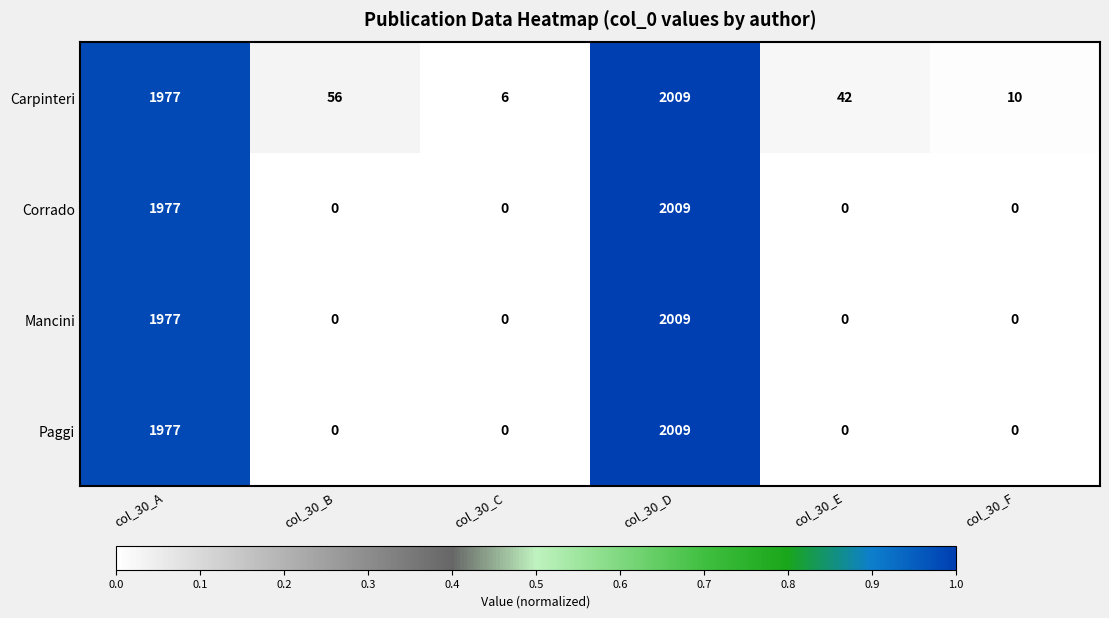

What is the greatest value displayed?

2009